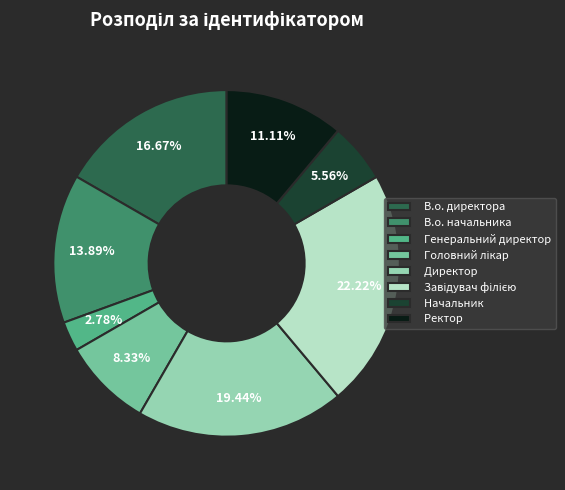

Is there a majority slice in this chart?

No